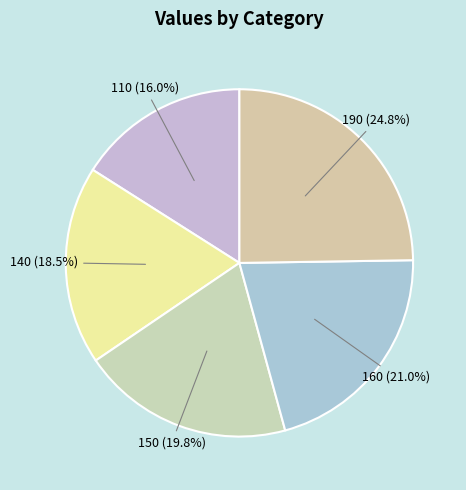

How many slices are in this pie chart?

5